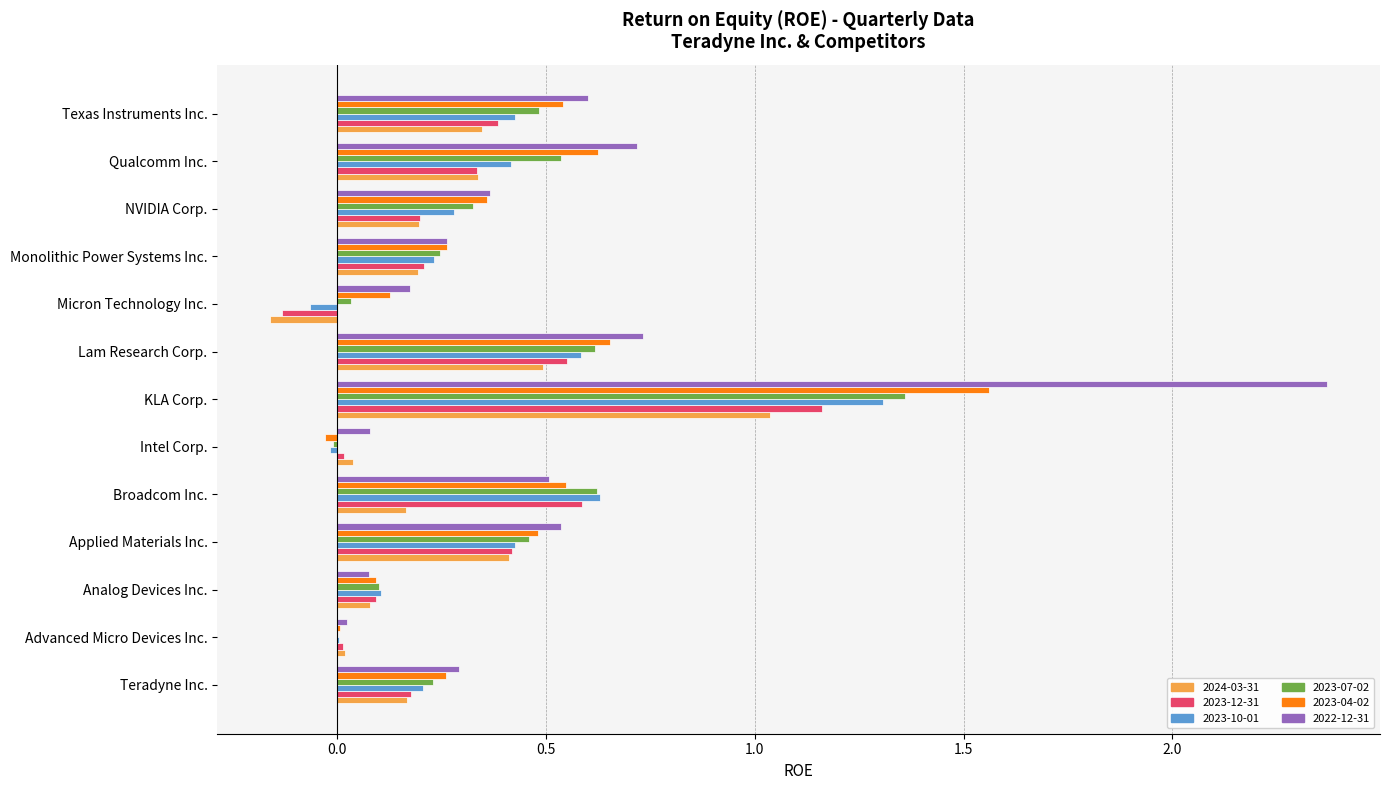

Between Applied Materials Inc. and NVIDIA Corp., which series saw the biggest shift?

2023-12-31